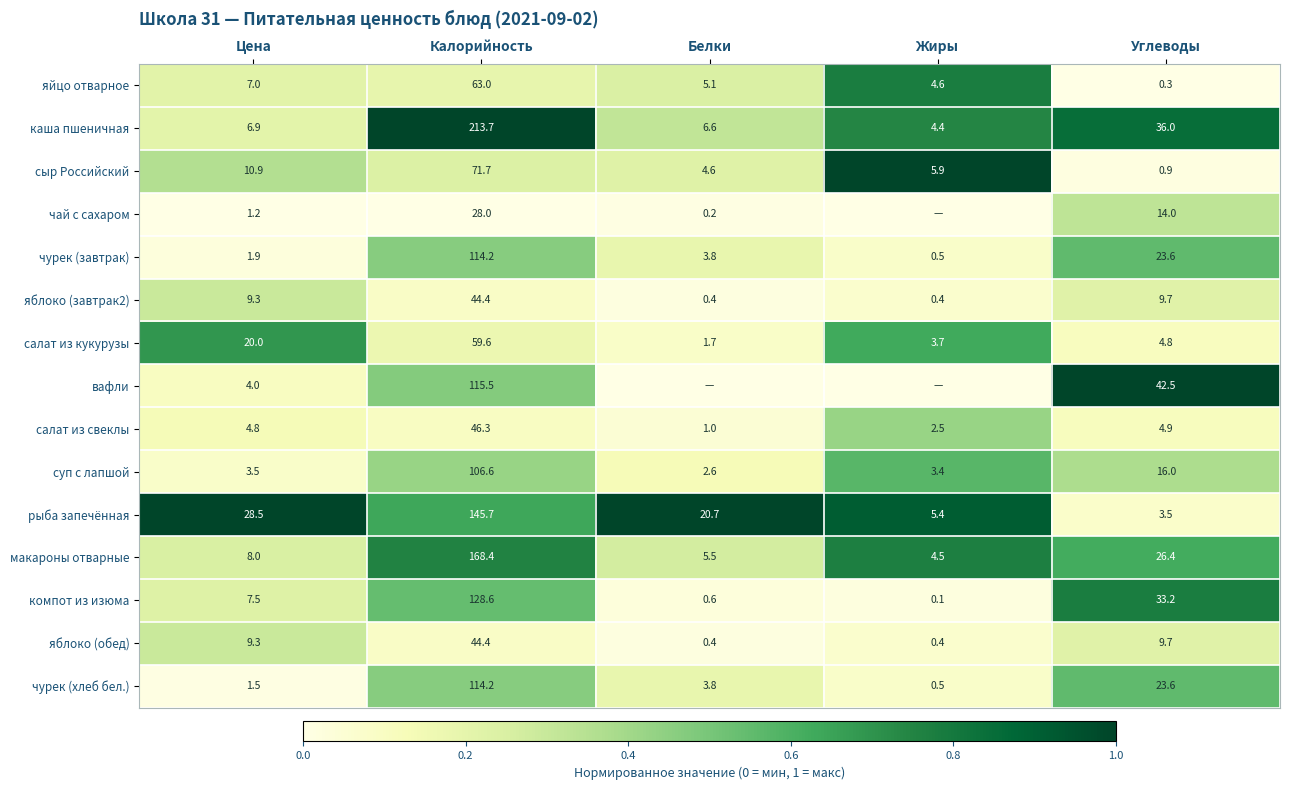

What is the difference between the maximum and minimum values in the яблоко (обед) series?

44.0